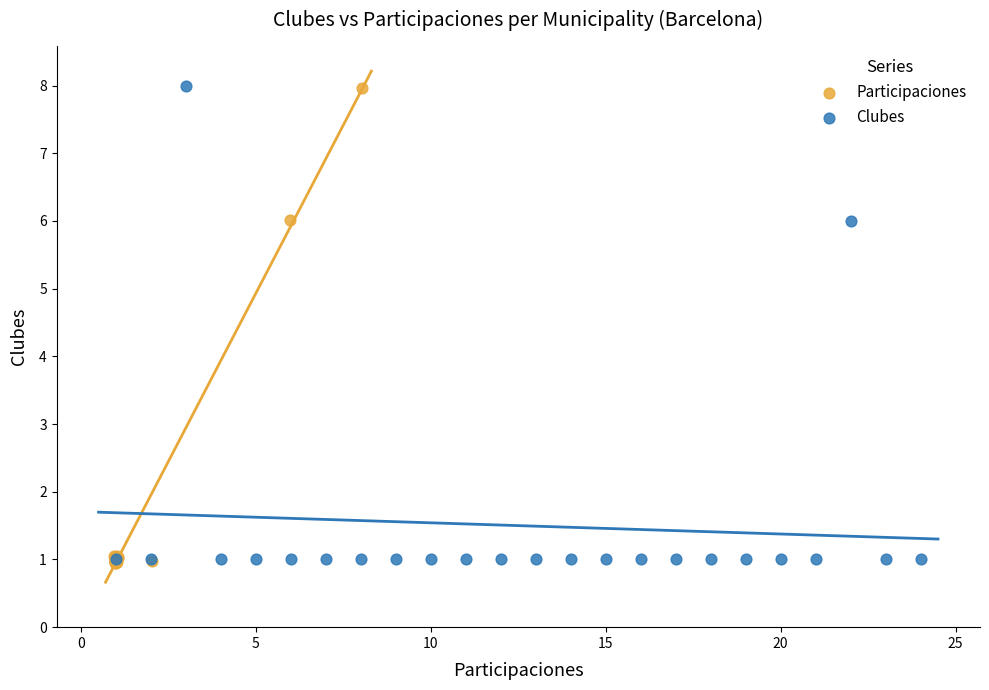

What are all the series names shown in the legend?

Participaciones, Clubes